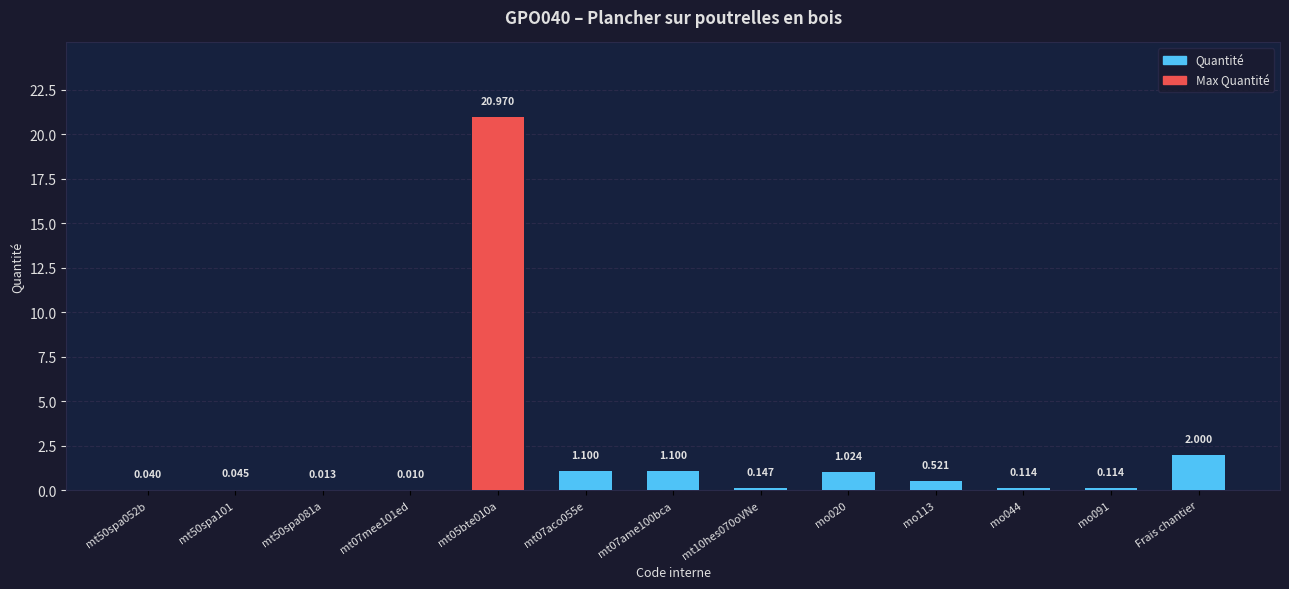

At which label is the value closest to 10?

Frais chantier